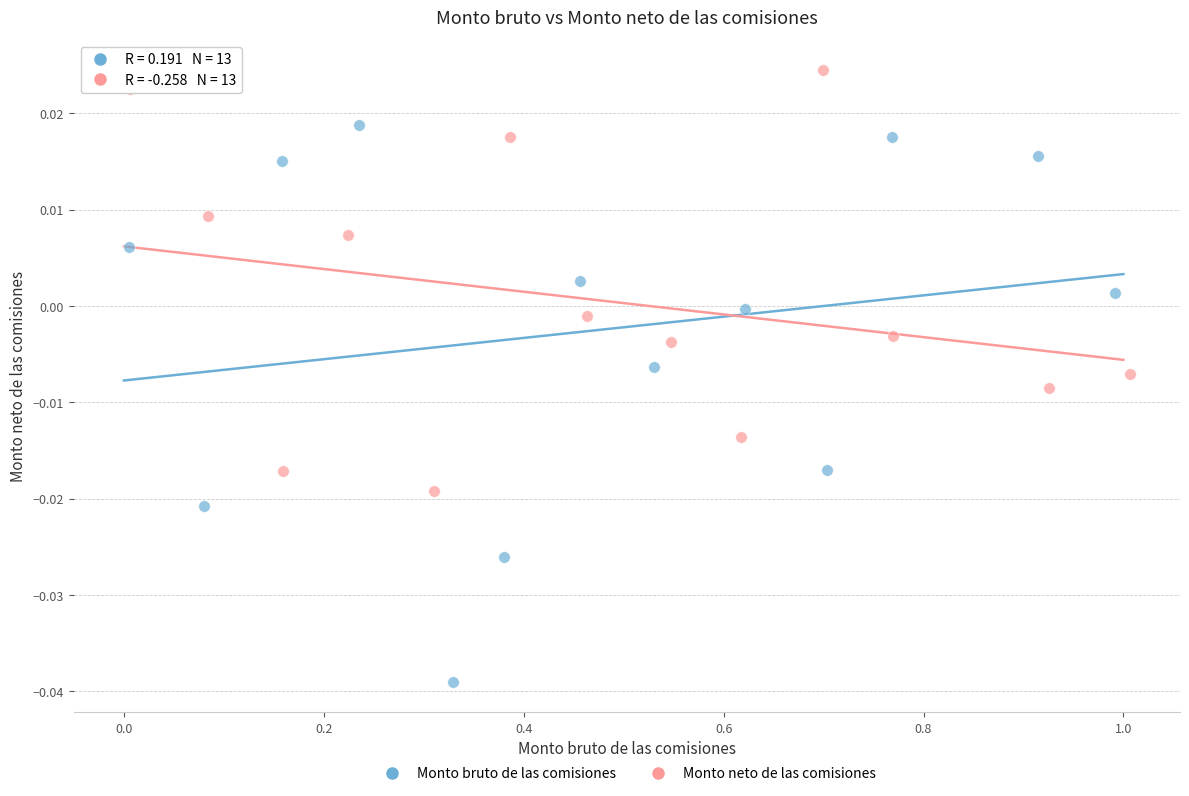

Which series has the largest Y range (max minus min)?

Monto bruto de las comisiones